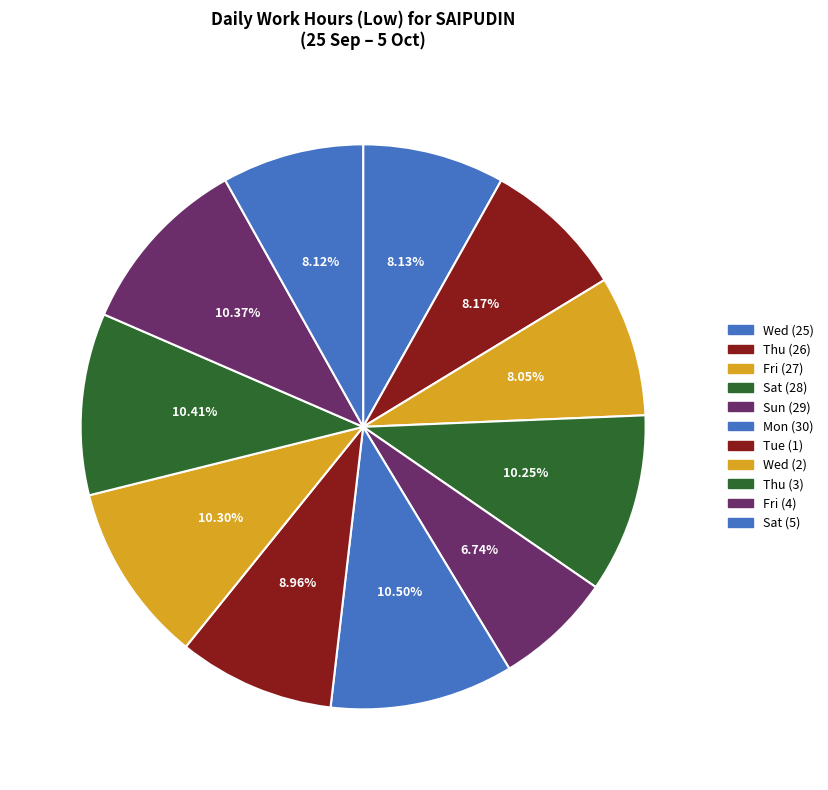

Does Wed (25) represent more than half of the total?

No